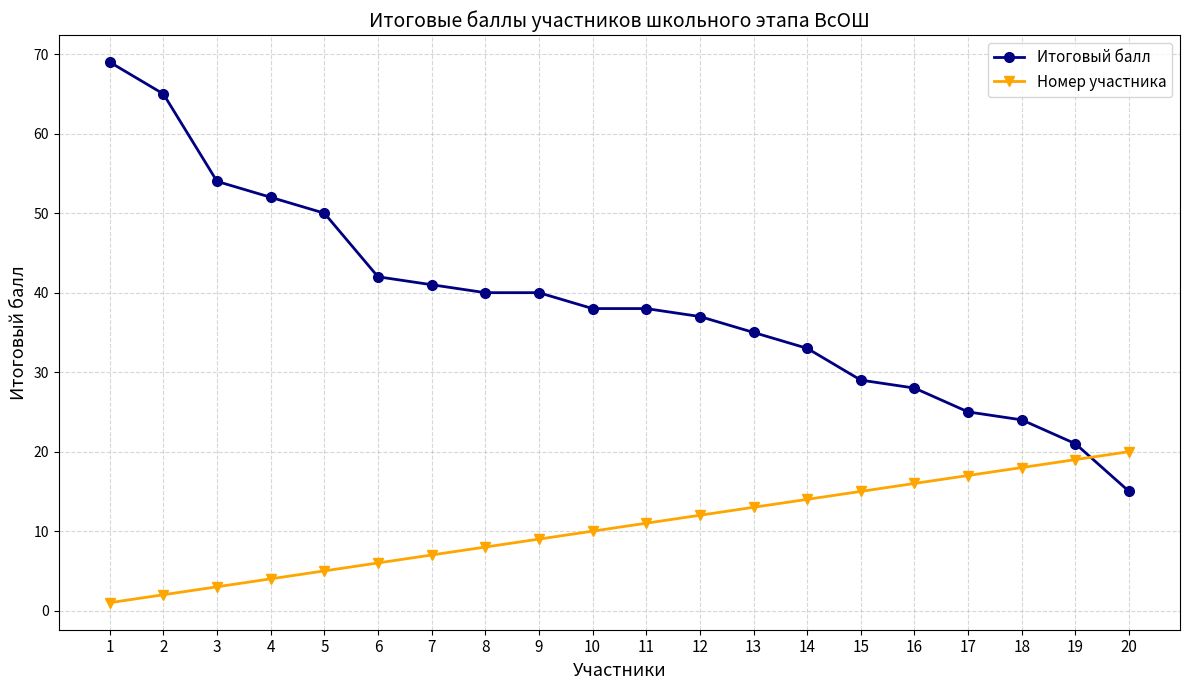

Reading left to right, extract all data points from this chart.

Итоговый балл: 1=69	2=65	3=54	4=52	5=50	6=42	7=41	8=40	9=40	10=38	11=38	12=37	13=35	14=33	15=29	16=28	17=25	18=24	19=21	20=15
Номер участника: 1=1	2=2	3=3	4=4	5=5	6=6	7=7	8=8	9=9	10=10	11=11	12=12	13=13	14=14	15=15	16=16	17=17	18=18	19=19	20=20